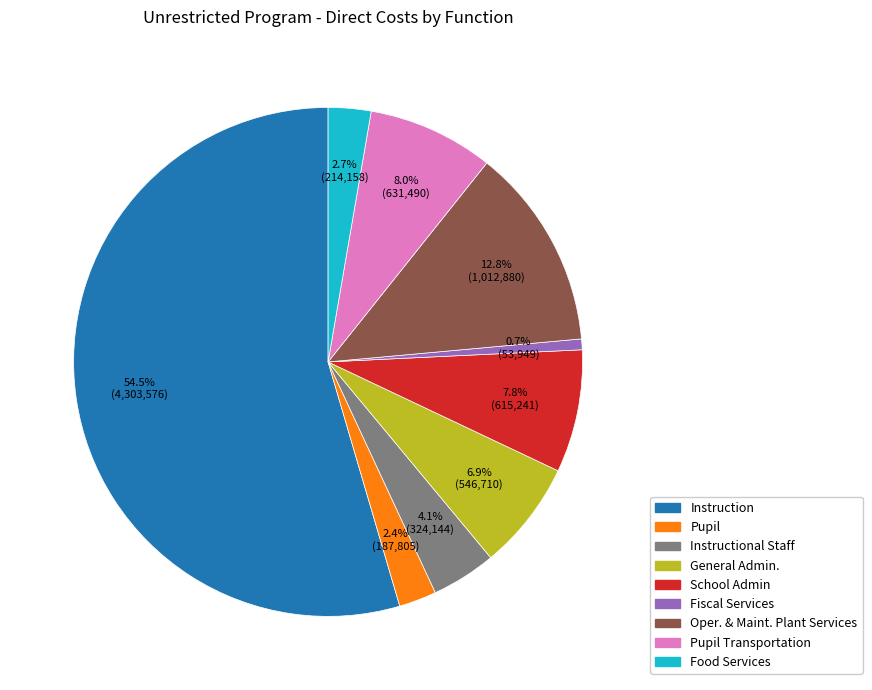

Is there a majority slice in this chart?

Yes